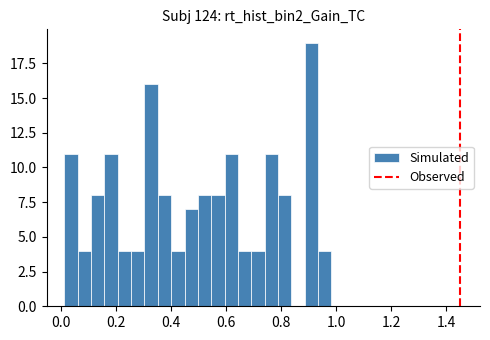

Read against the x-axis, roughly where is the centre of the tallest bar?

0.90